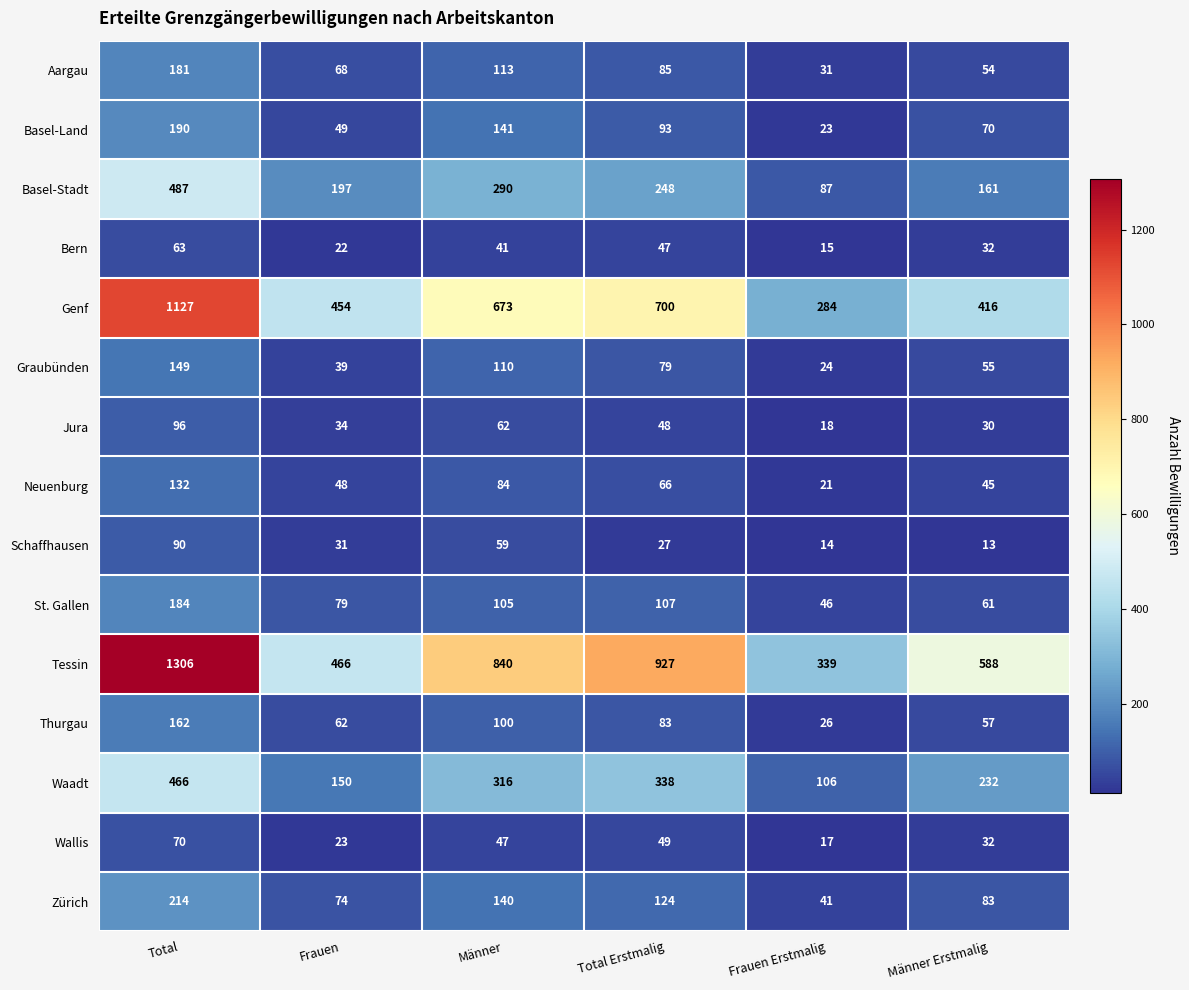

What value does the Genf series have at Frauen?

454